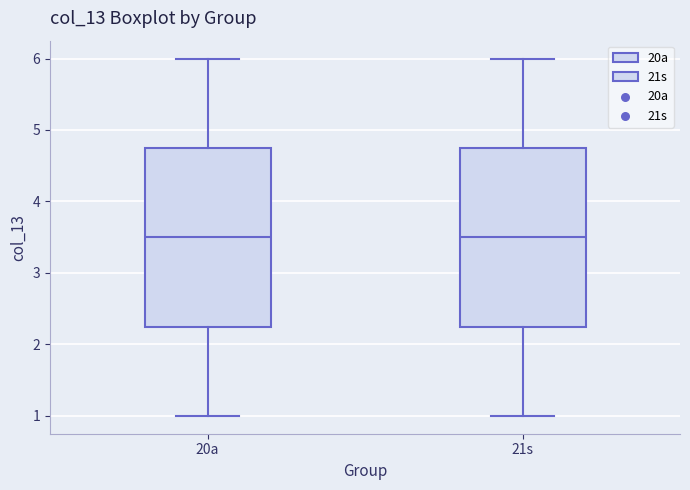

Reading left to right, read every box against the y-axis: the position of its median line, the range the box covers, and the ends of its whiskers. The values are not printed on the chart, so give them approximately, as read against the axis.

20a: median 3.5, box 2.3 to 4.8, whiskers 1.0 to 6.0
21s: median 3.5, box 2.3 to 4.8, whiskers 1.0 to 6.0